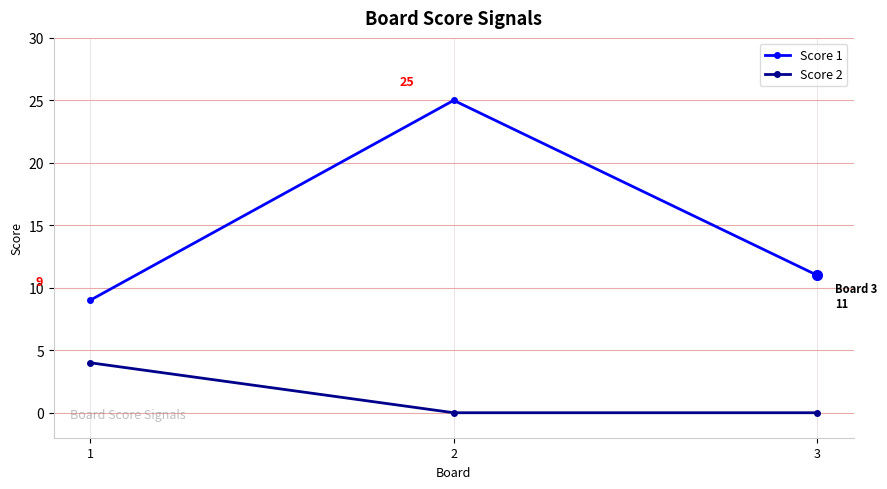

What is the difference between the Score 1 values at 3 and 2?

14